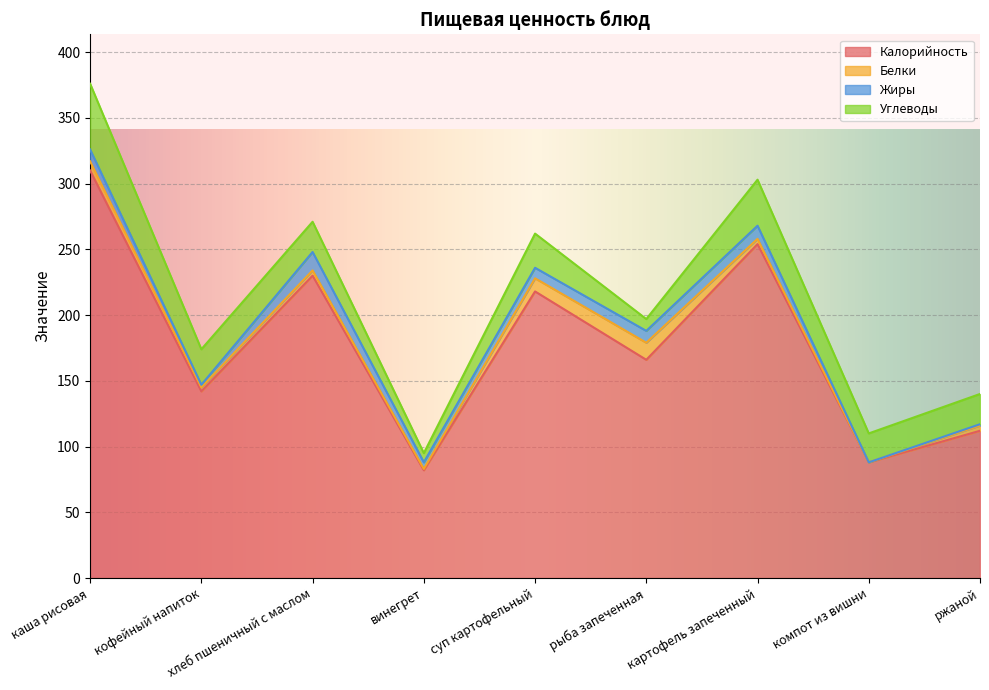

Reading right to left, transcribe all the data shown in this chart.

Калорийность: 112	88	254	166	218	82	230	142	310
Белки: 4	0	4	13	10	1	4	3	7
Жиры: 1	0	10	9	8	5	14	2	9
Углеводы: 23	22	35	9	26	7	23	27	50